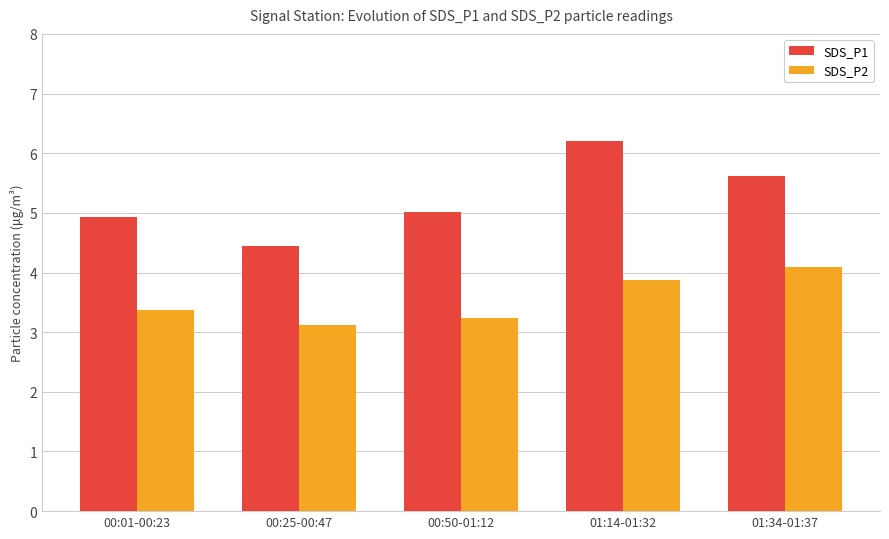

What is the label of the 4th bar from the left?

01:14-01:32